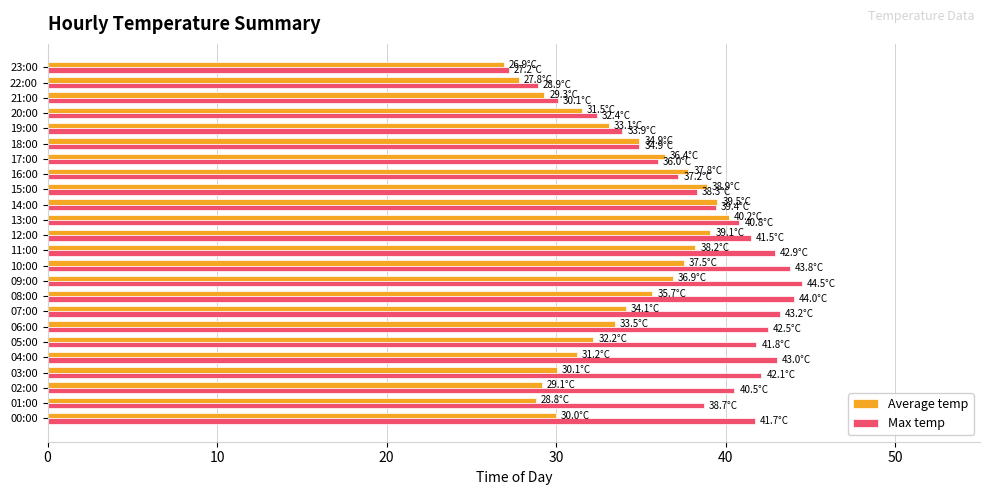

The Average temp series shows 65.0 at 16:00. True or false?

False